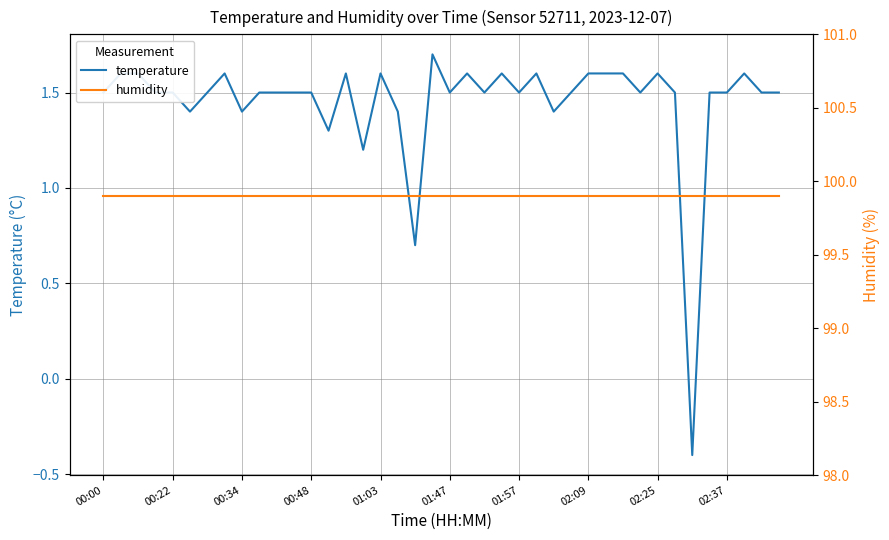

True or false: humidity and temperature cross at least once.

False